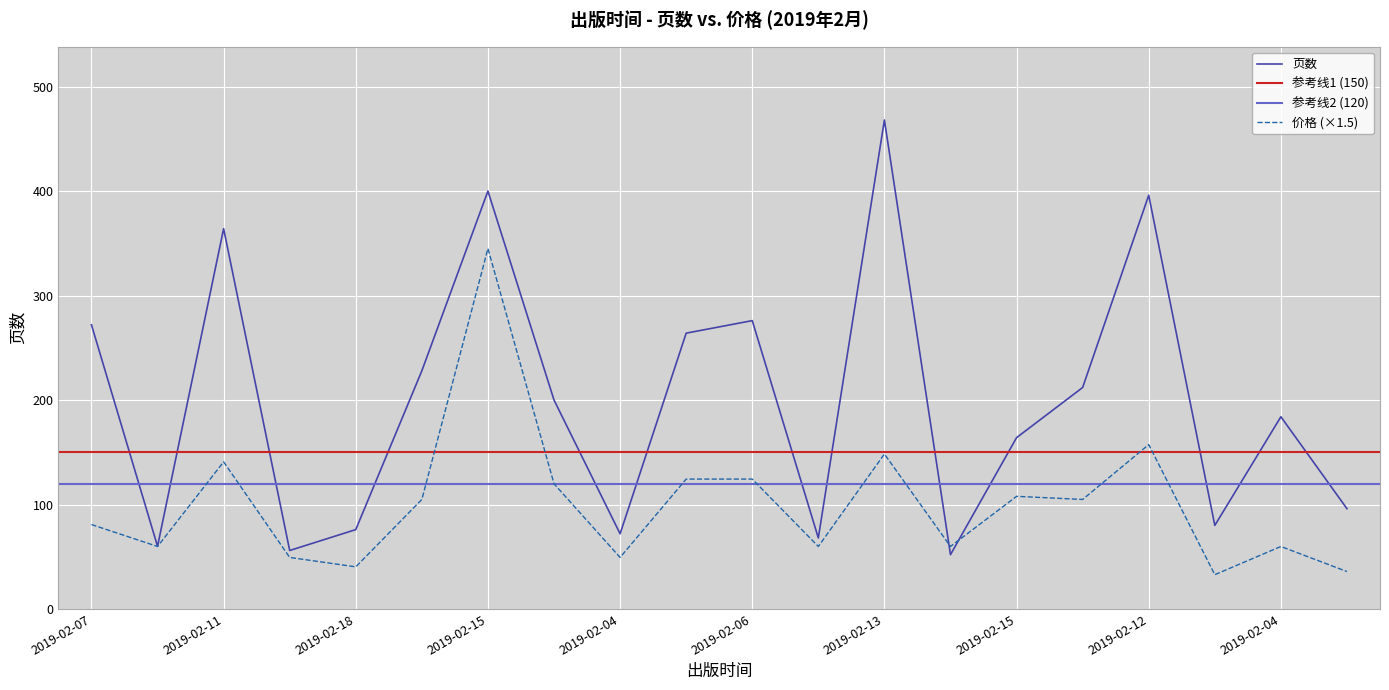

Which series has the widest spread of values?

页数